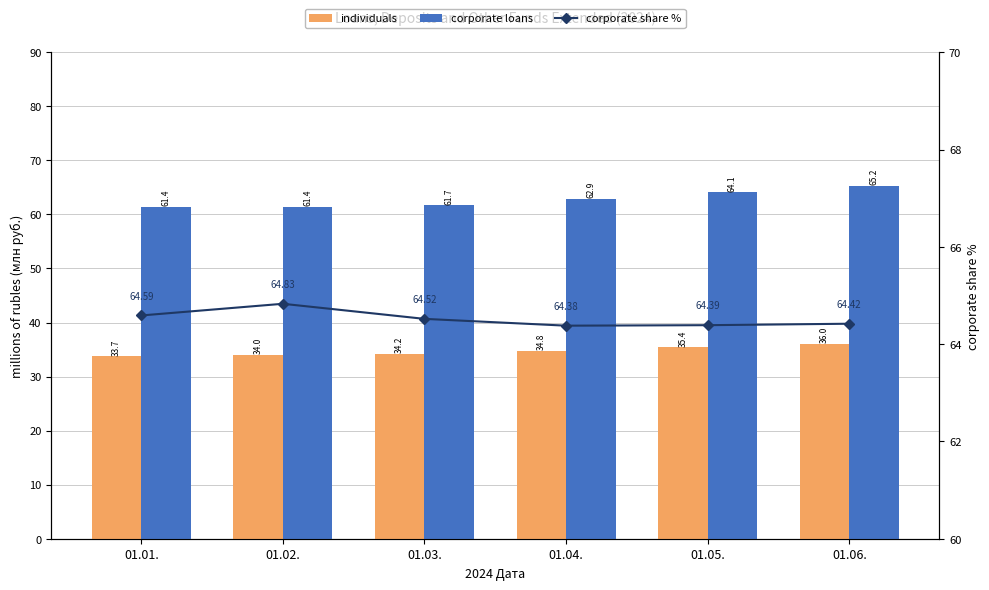

Which series has the largest total across all categories?

corporate share %